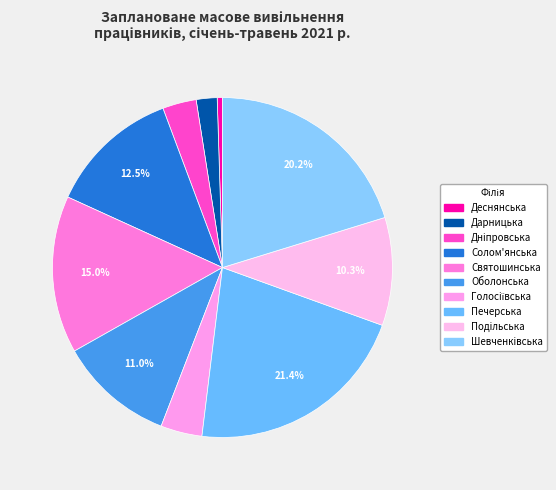

Is there any slice that represents more than half of the pie?

No